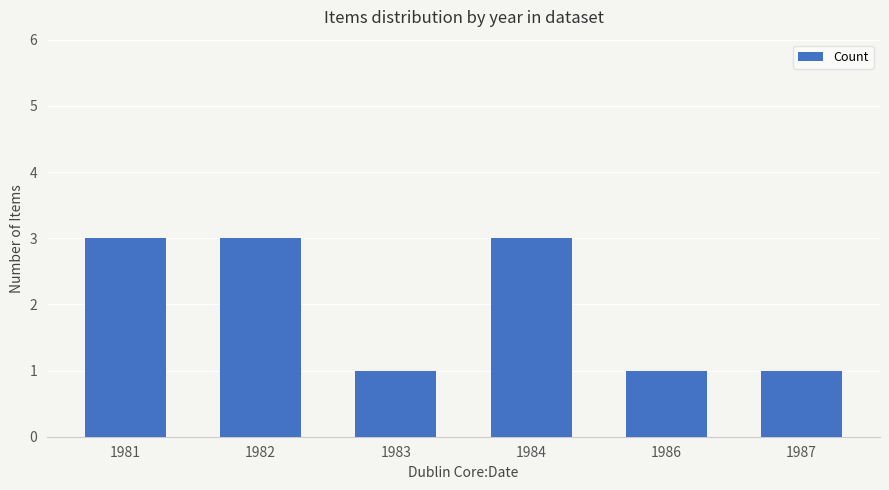

Read the value at 1987.

1